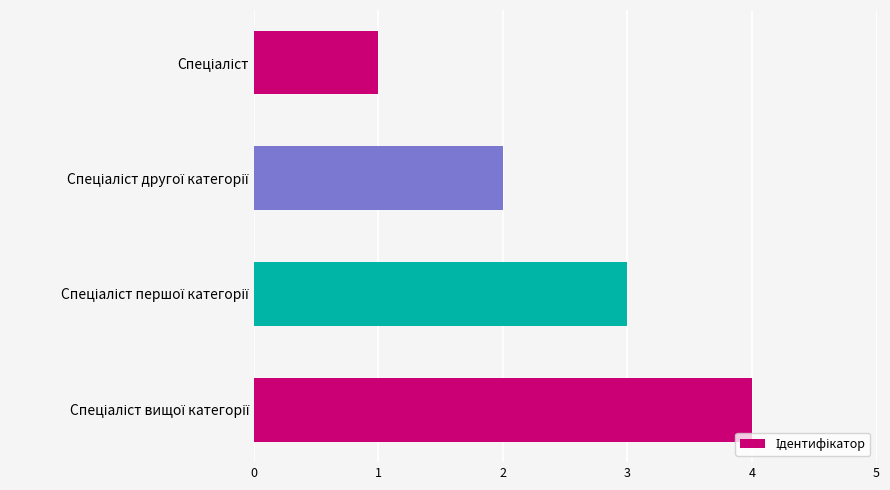

What is the sum of all values?

10